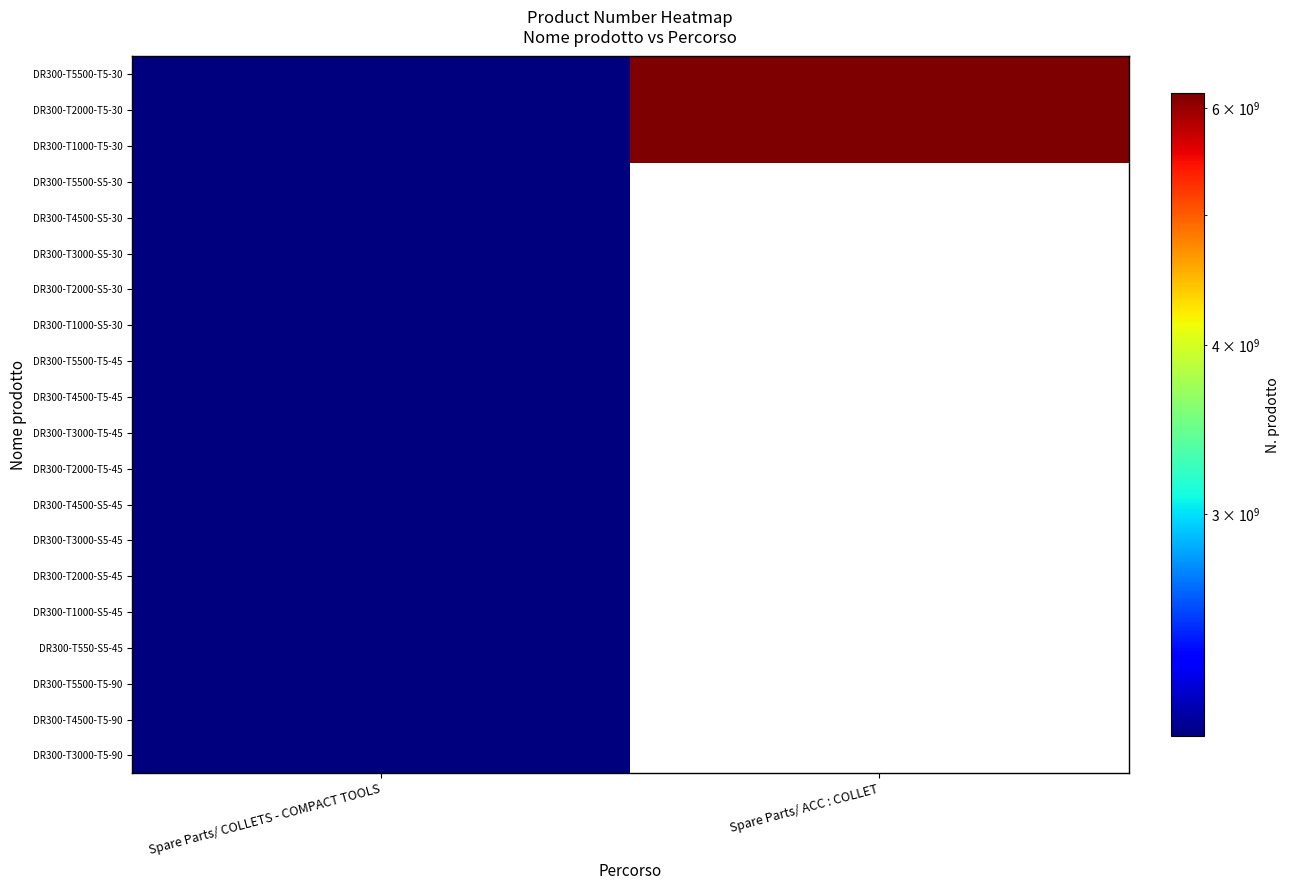

What is the greatest value displayed?

6151760740